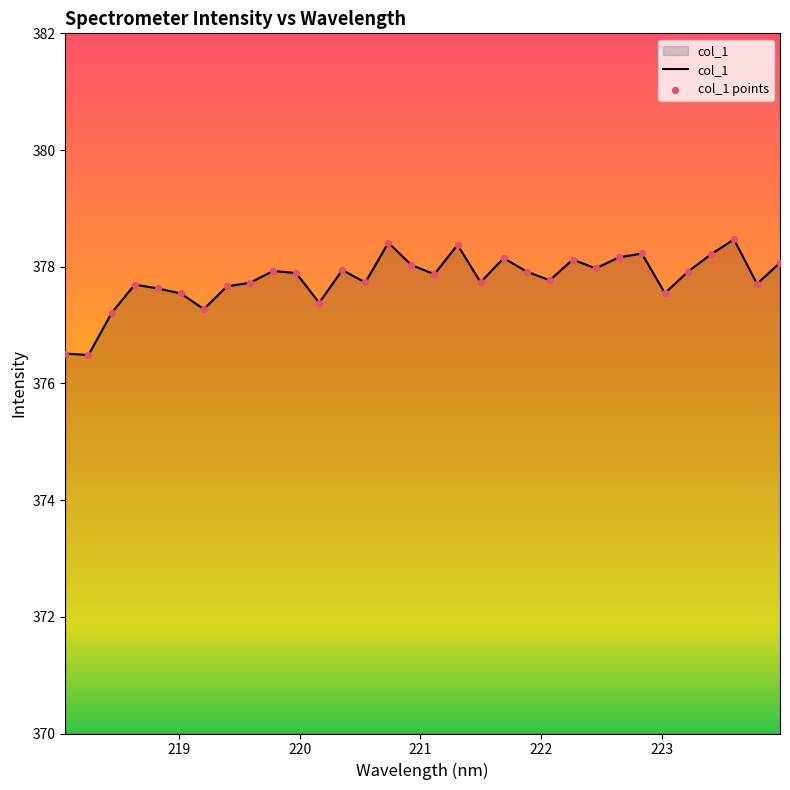

What is the maximum value shown in the chart?

378.5